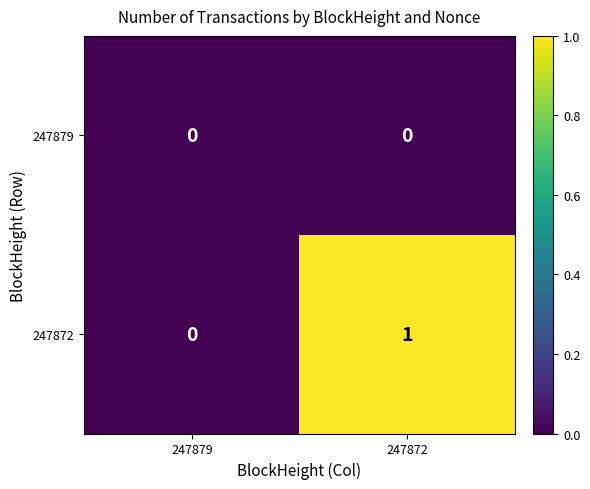

Which series has the largest total across all categories?

247872